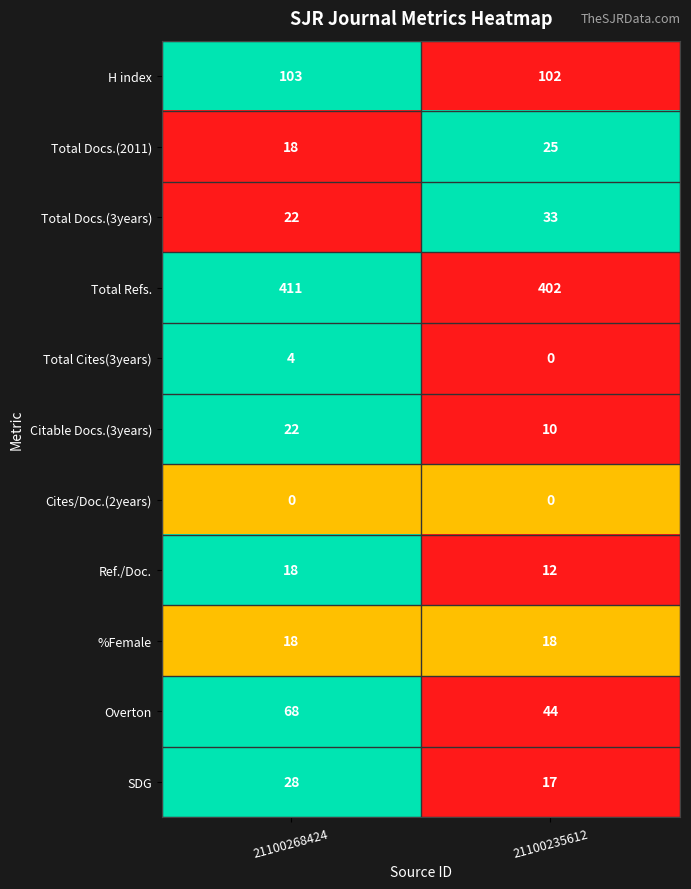

Reading right to left, extract all data points from this chart.

H index: 102	103
Total Docs.(2011): 25	18
Total Docs.(3years): 33	22
Total Refs.: 402	411
Total Cites(3years): 0	4
Citable Docs.(3years): 10	22
Cites/Doc.(2years): 0	0
Ref./Doc.: 12	18
%Female: 18	18
Overton: 44	68
SDG: 17	28